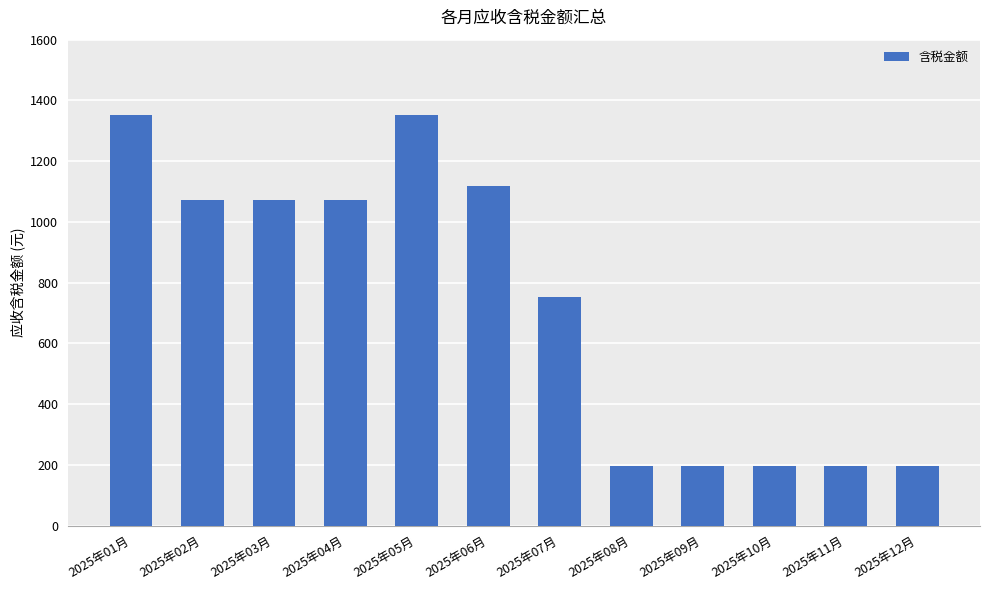

What is the value of the 10th bar from the left?

195.2